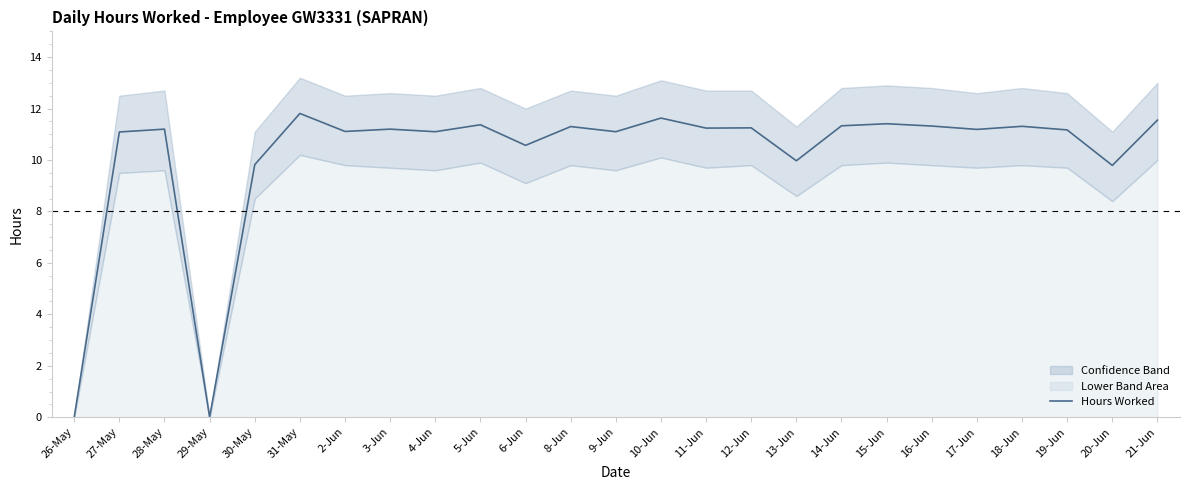

Reading right to left, transcribe all the data shown in this chart.

11.6	9.8	11.2	11.3	11.2	11.3	11.4	11.3	10.0	11.2	11.2	11.6	11.1	11.3	10.6	11.4	11.1	11.2	11.1	11.8	9.8	0.0	11.2	11.1	0.0